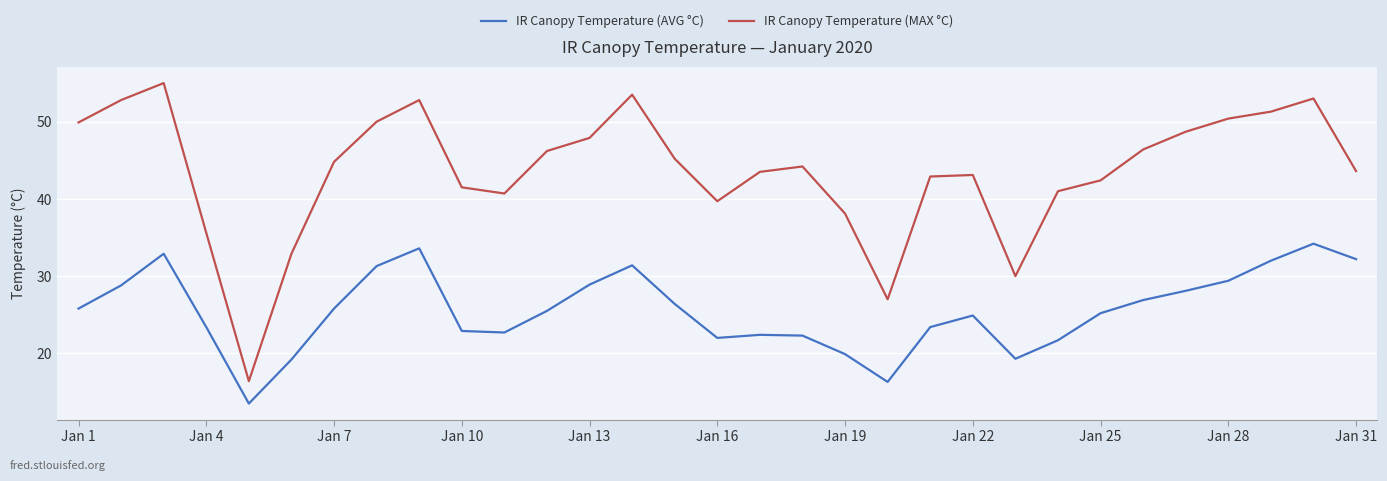

What is the minimum value for IR Canopy Temperature (MAX °C)?

16.4